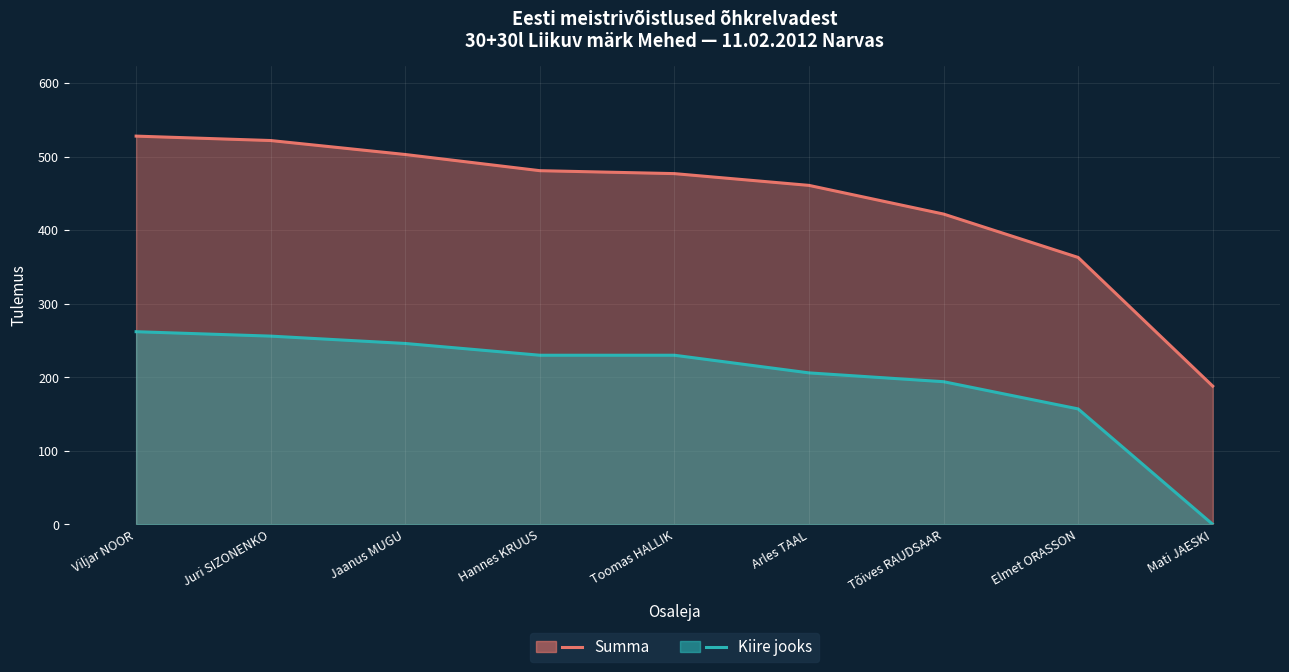

What is the spread (max minus min) of values at Mati JAESKI?

188